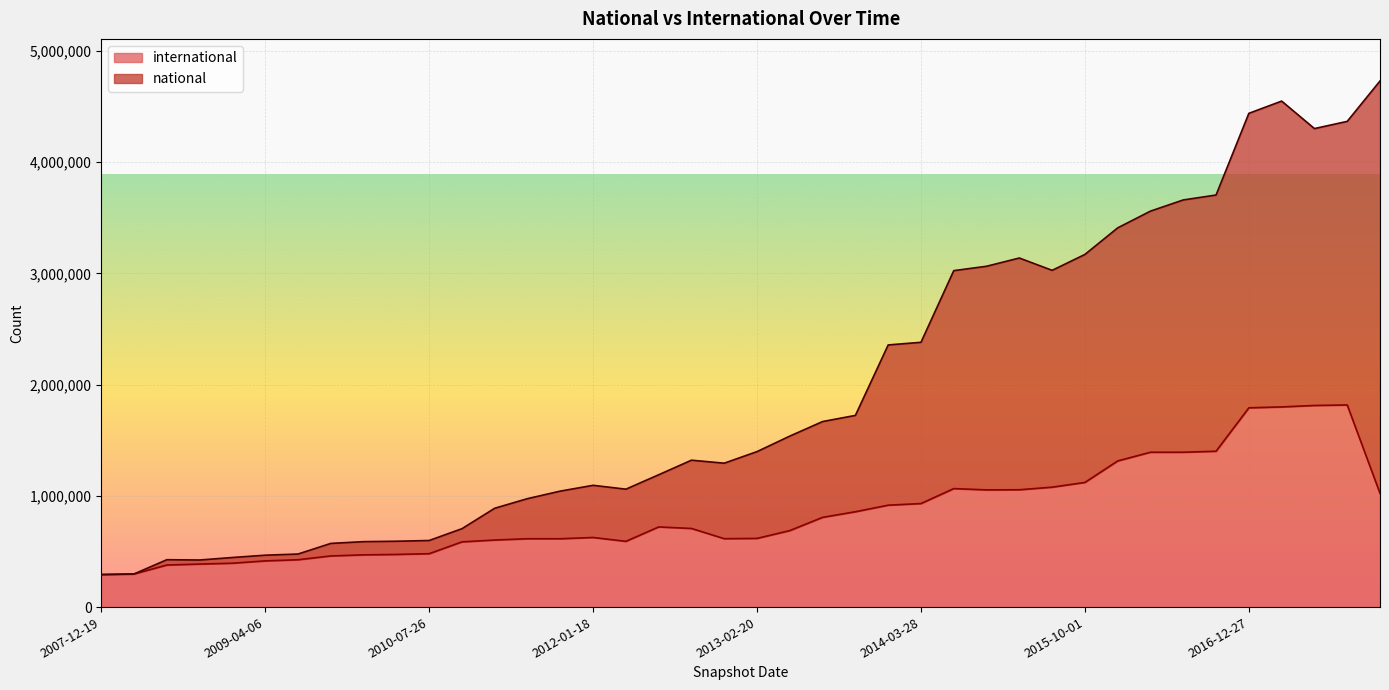

How many data points does each series have?

40